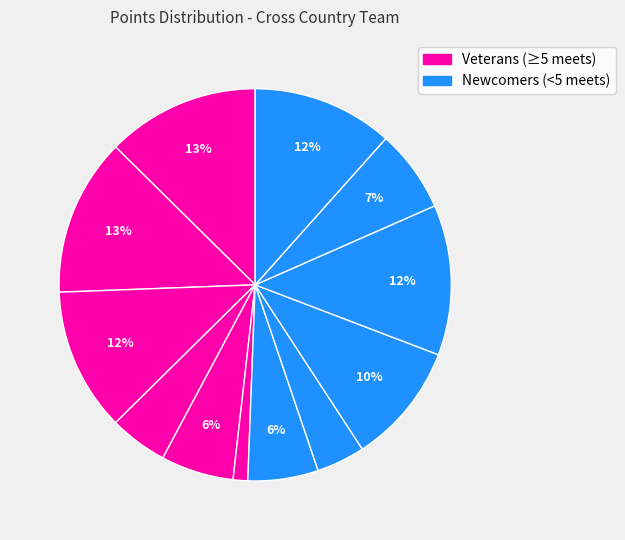

How many slices are in this pie chart?

12